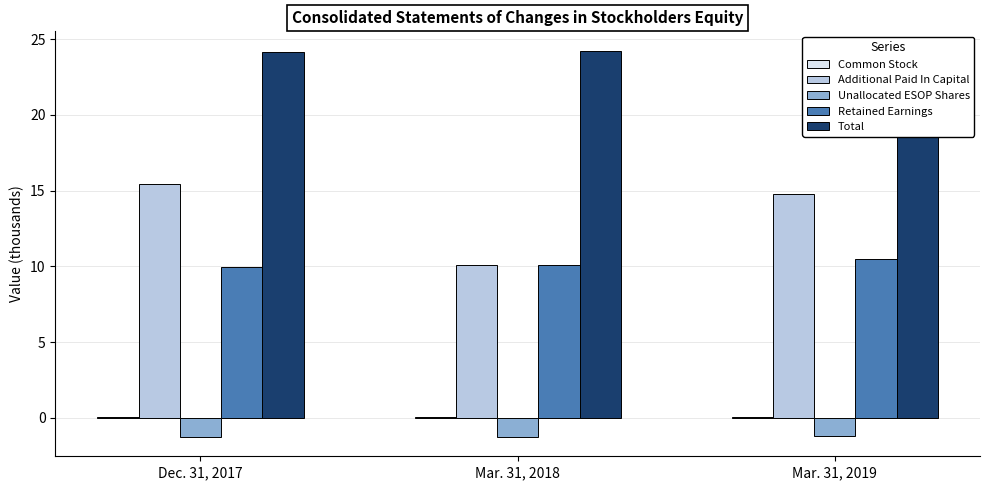

Count the number of data series in this chart.

5